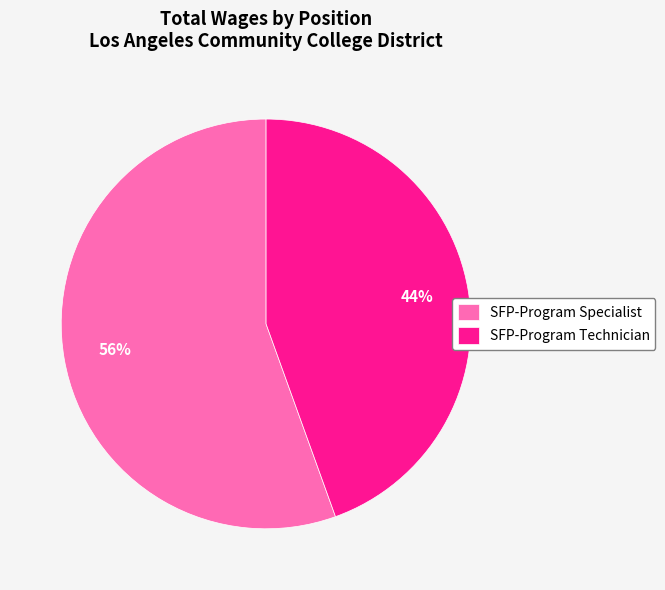

How many slices are in this pie chart?

2